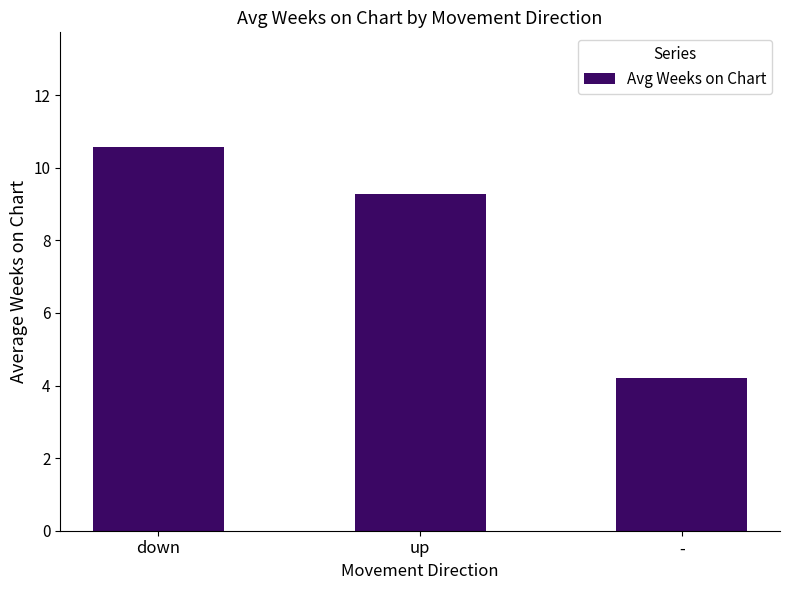

What is the value of the 1st bar from the left?

10.6